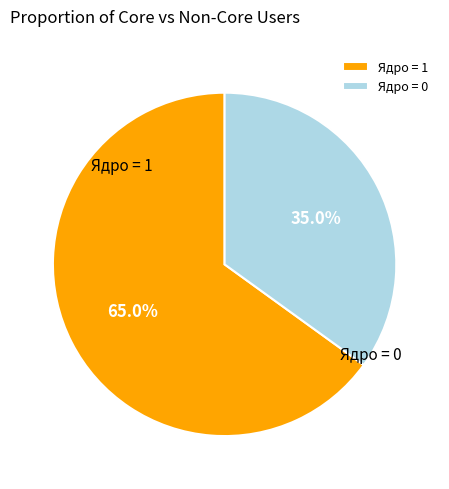

Is the sum of Ядро = 1 and Ядро = 0 greater than half?

Yes